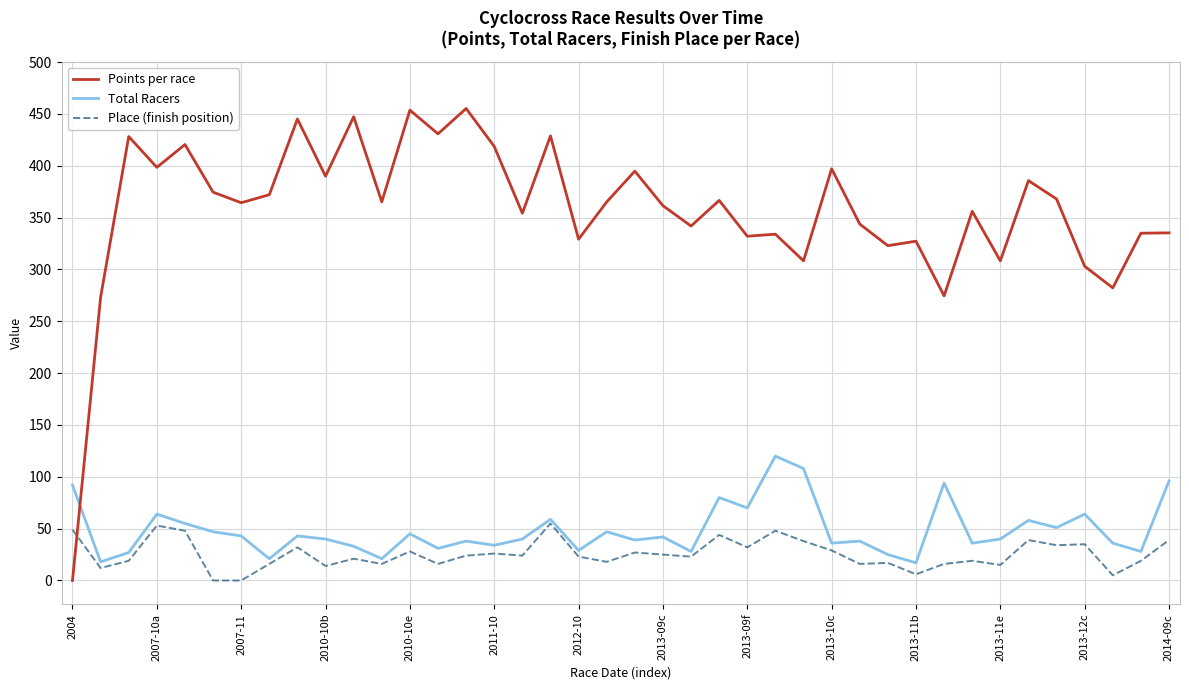

Which series ends up on top after the final intersection of Points per race and Total Racers?

Points per race